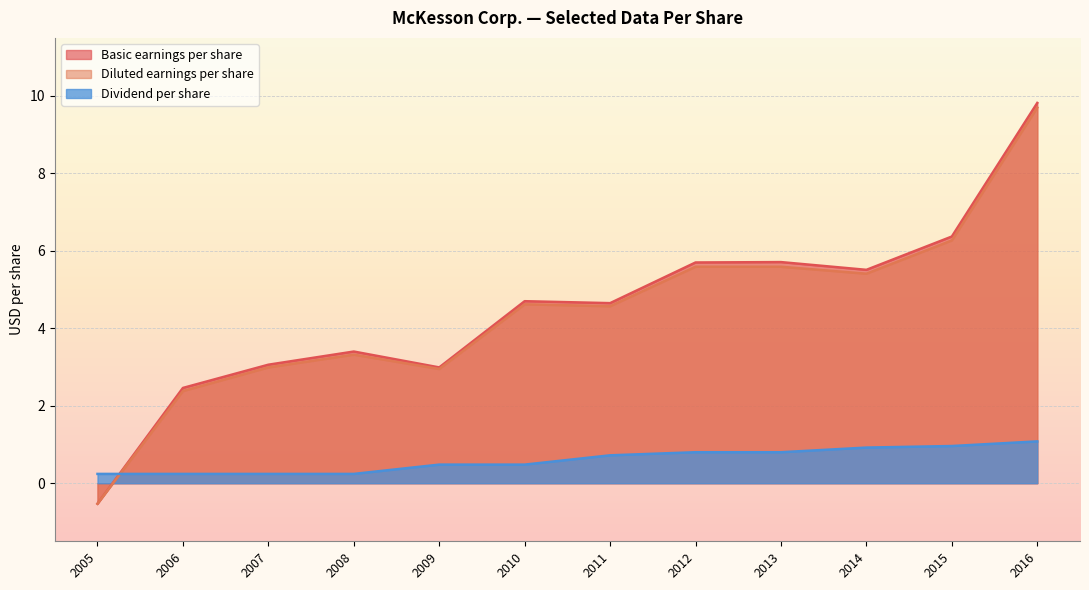

Which series has the largest range (max minus min)?

Basic earnings per share